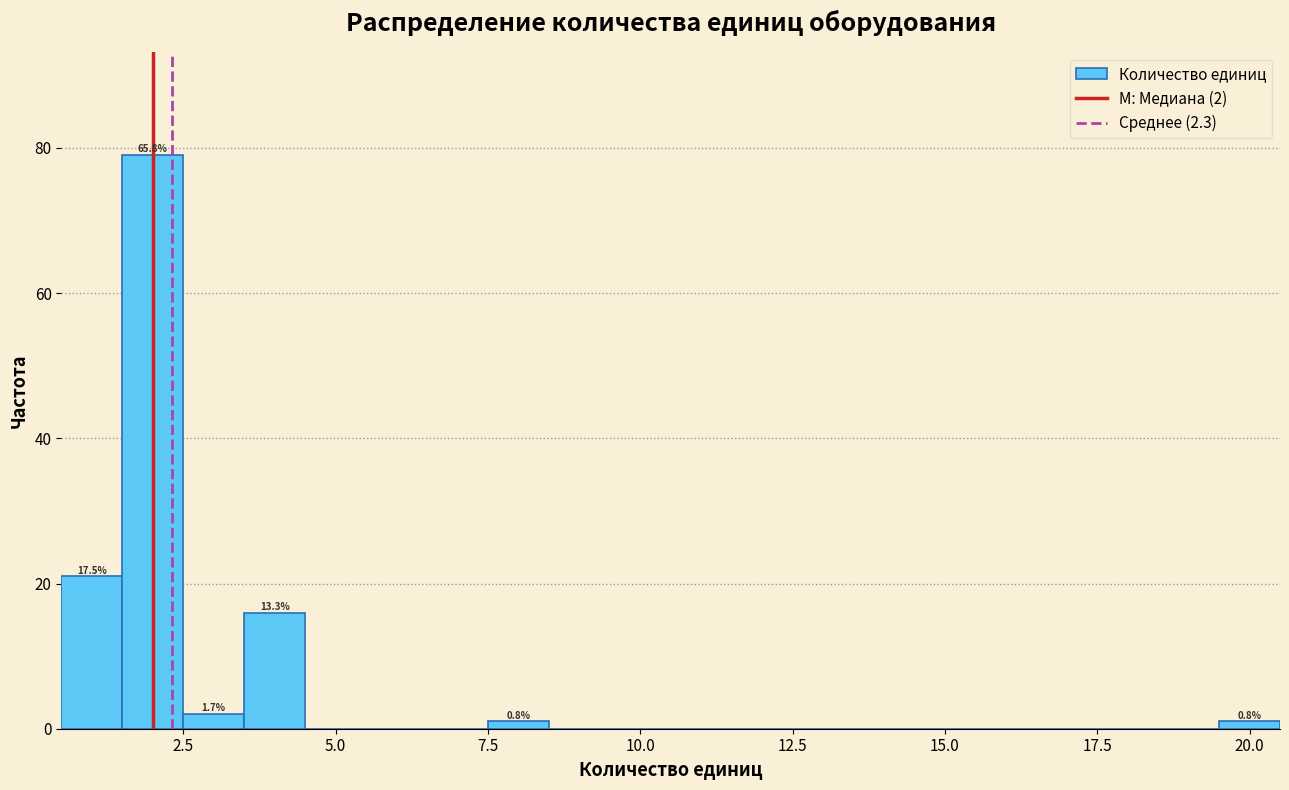

Read against the x-axis, roughly where is the centre of the tallest bar?

2.0